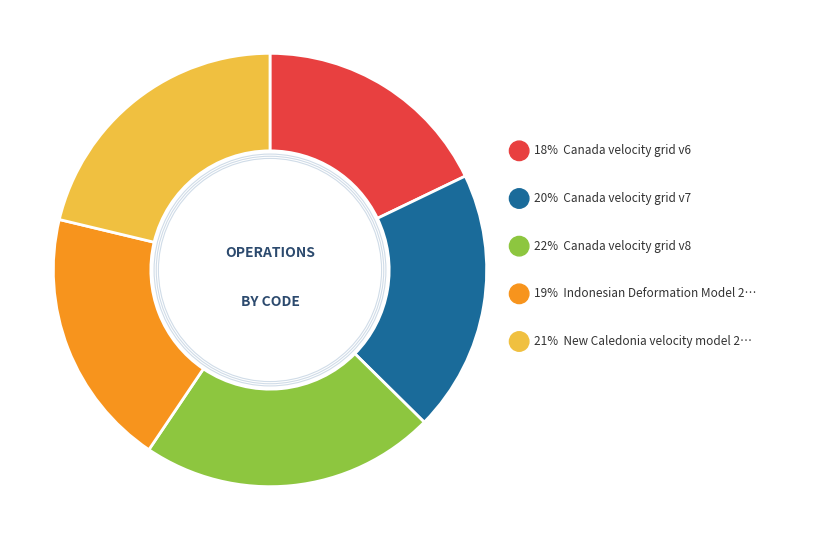

Rank the categories by value from lowest to highest.

Canada velocity grid v6, Indonesian Deformation Model 2020, Canada velocity grid v7, New Caledonia velocity model 2015, Canada velocity grid v8